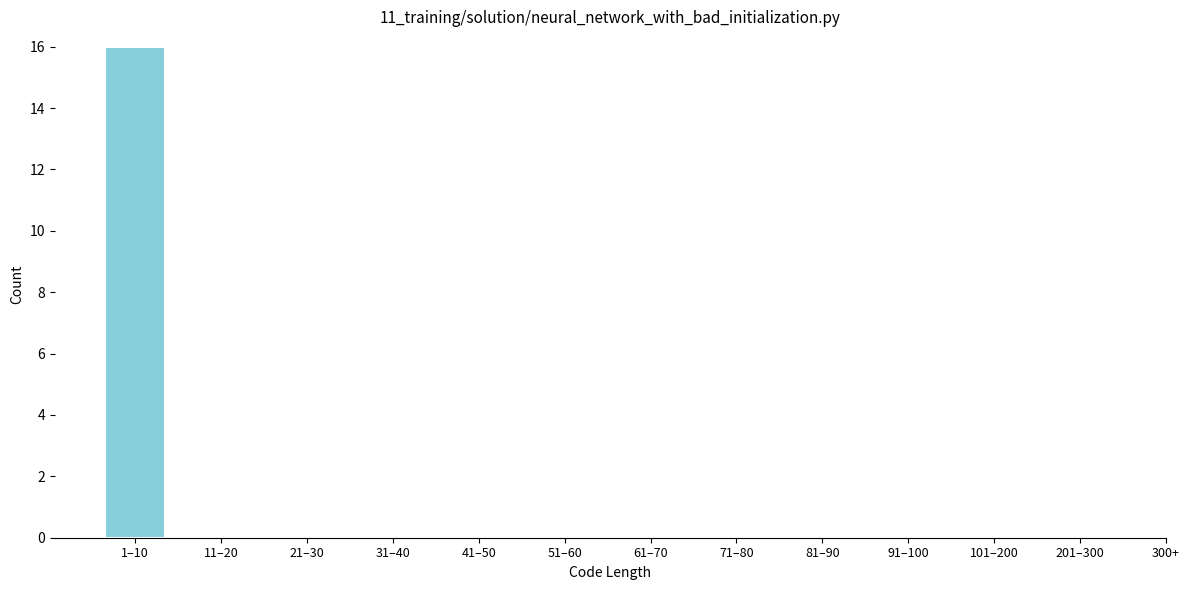

Reading right to left, what are all the values shown in this chart?

201–300=0	101–200=0	91–100=0	81–90=0	71–80=0	61–70=0	51–60=0	41–50=0	31–40=0	21–30=0	11–20=0	1–10=16